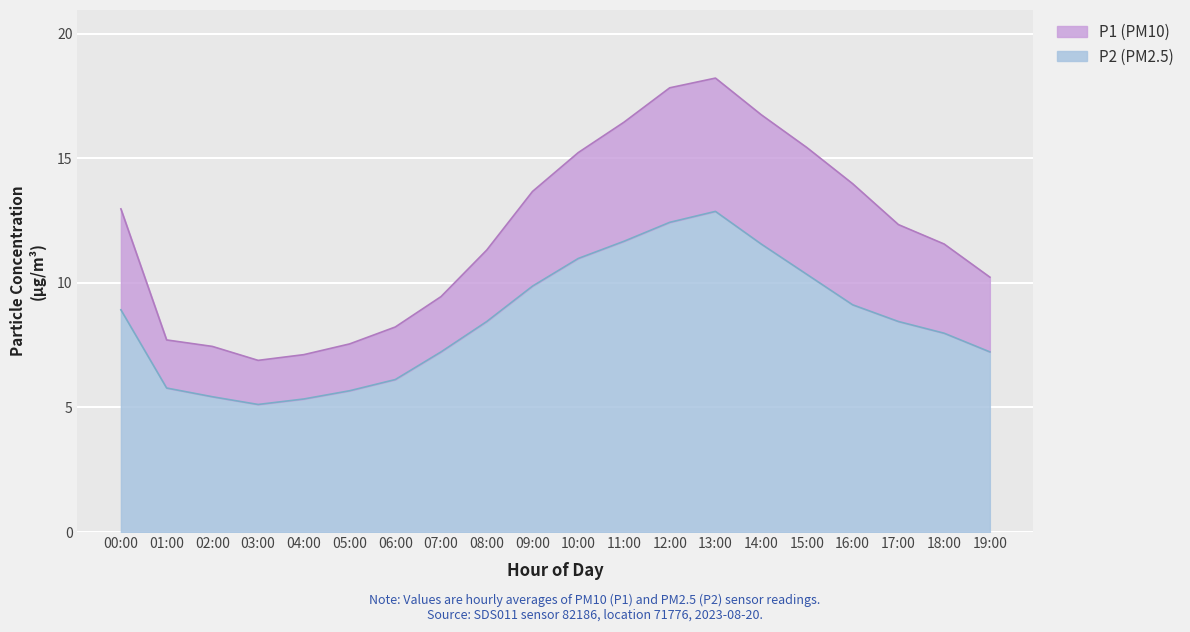

Between 04:00 and 10:00, which is larger?

10:00